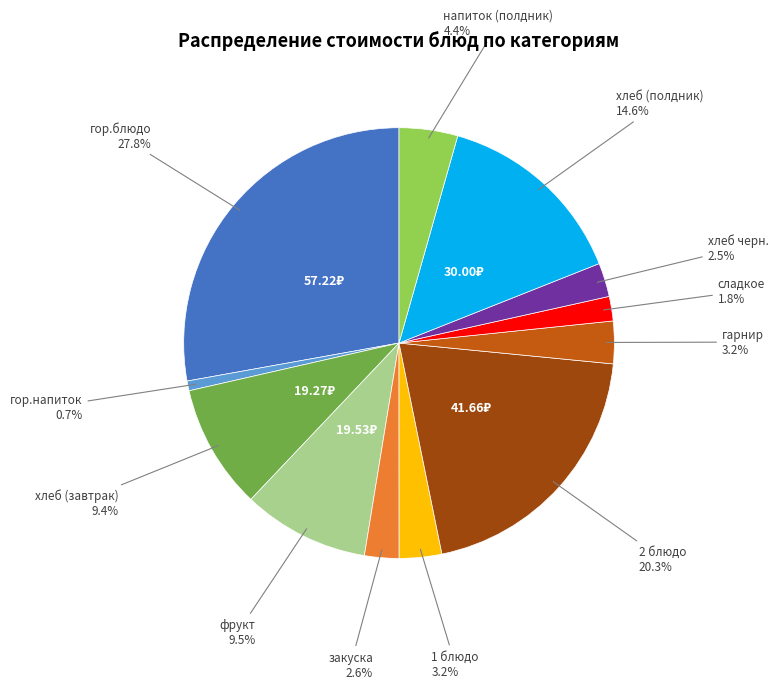

Is there any slice that represents more than half of the pie?

No